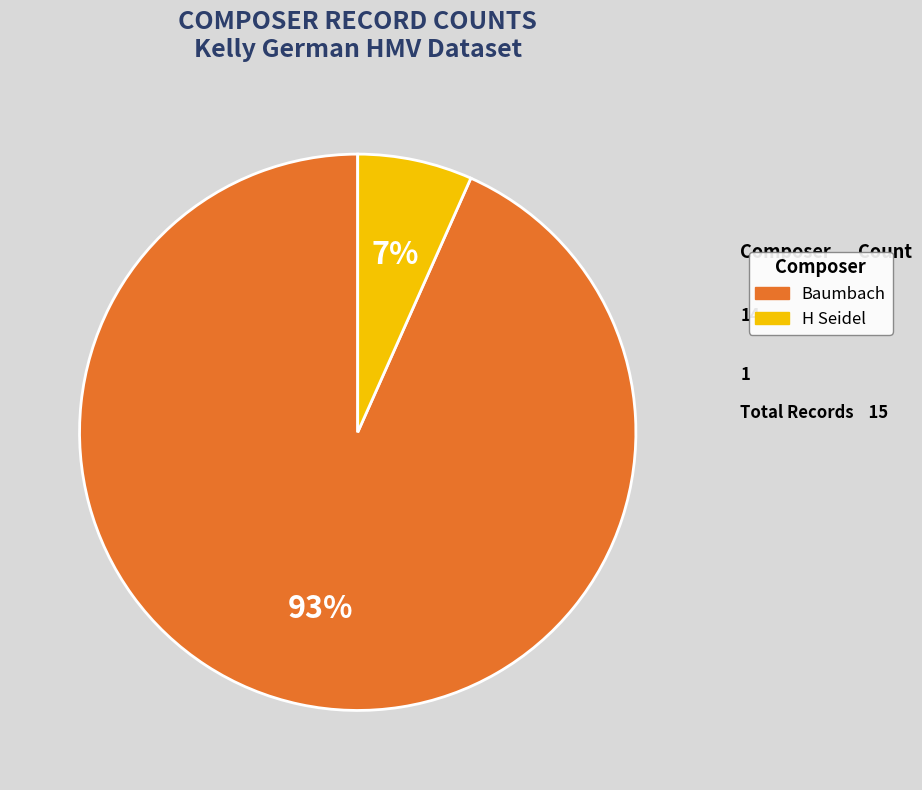

Combined, do H Seidel and Baumbach account for over 50%?

Yes